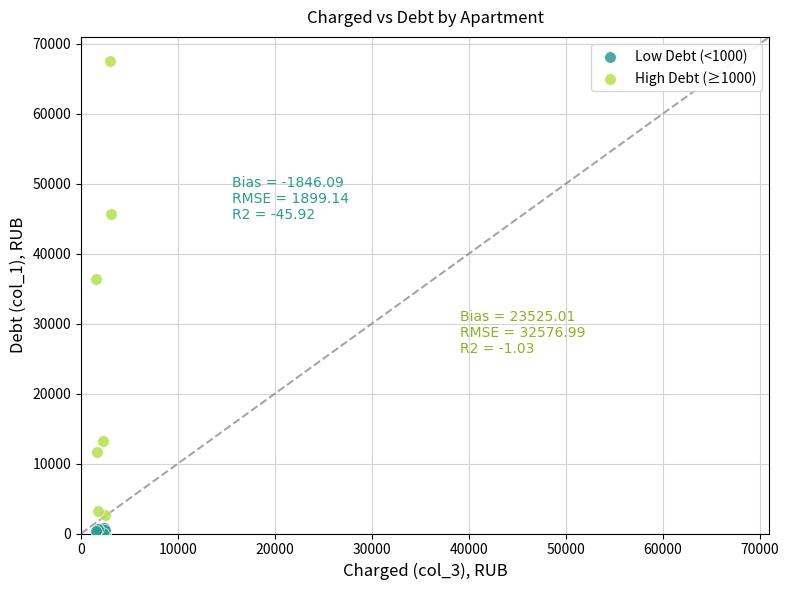

Which series has the widest spread of Y values?

High Debt (≥1000)